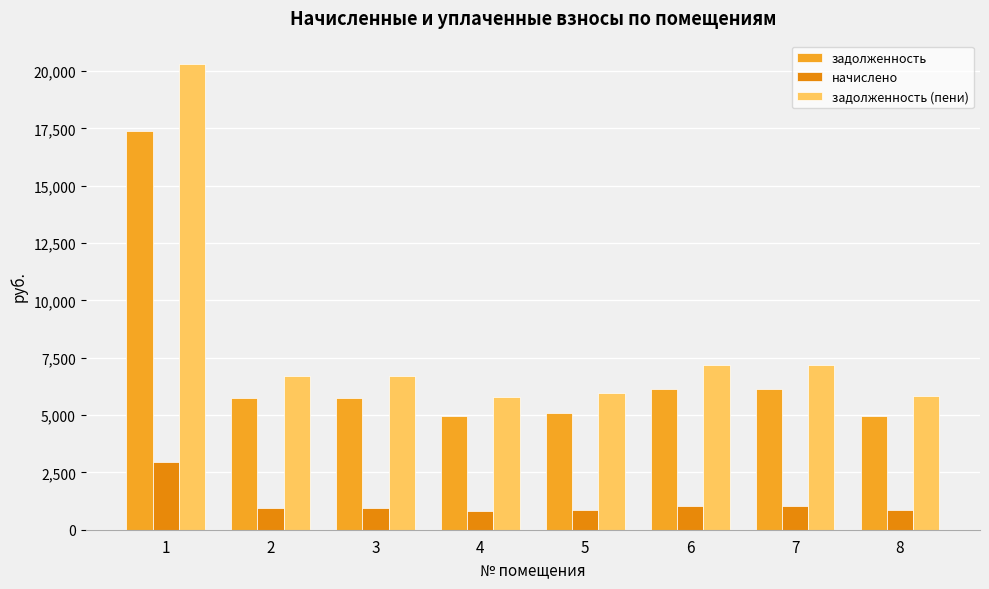

What is the difference between the задолженность (пени) values at 4 and 2?

920.0